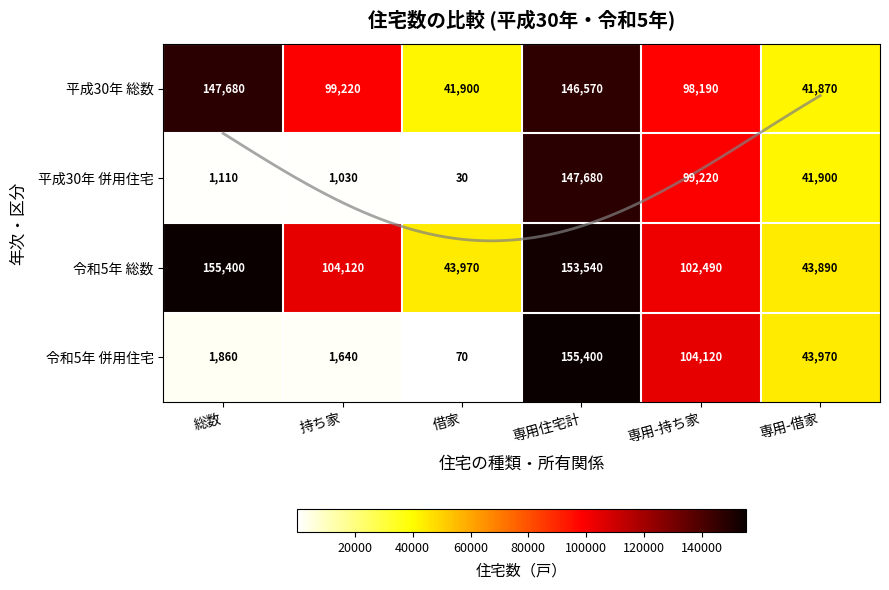

The value of 令和5年 併用住宅 at 持ち家 is 1640. True or false?

True